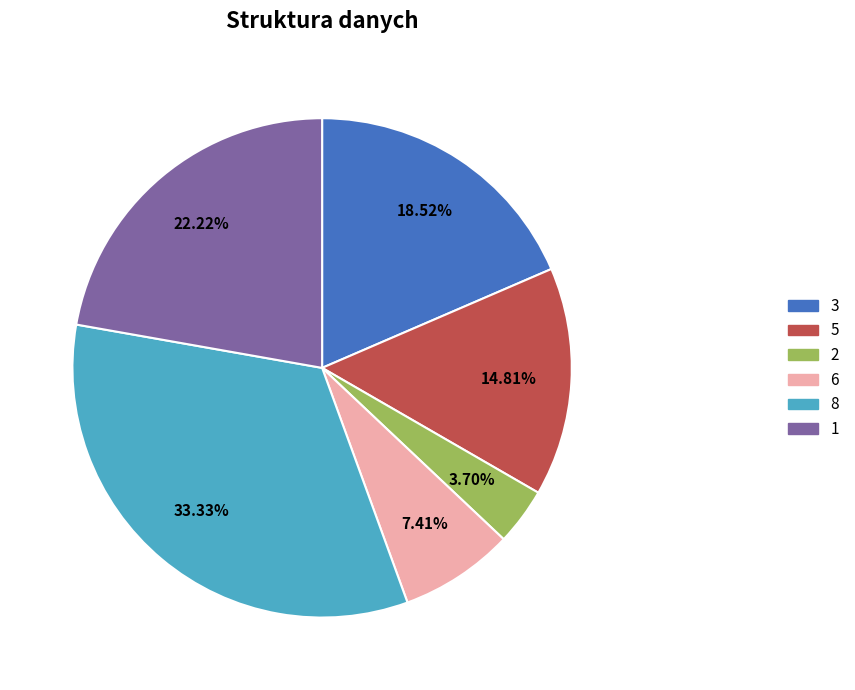

Does any single category account for the majority?

No